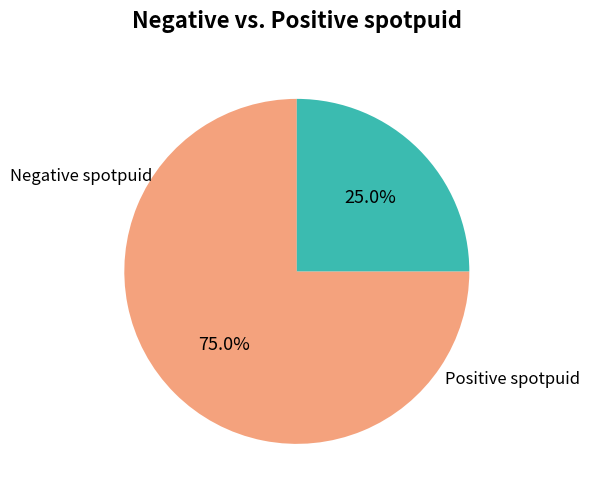

What is the total percentage of Negative spotpuid and Positive spotpuid?

100.0%